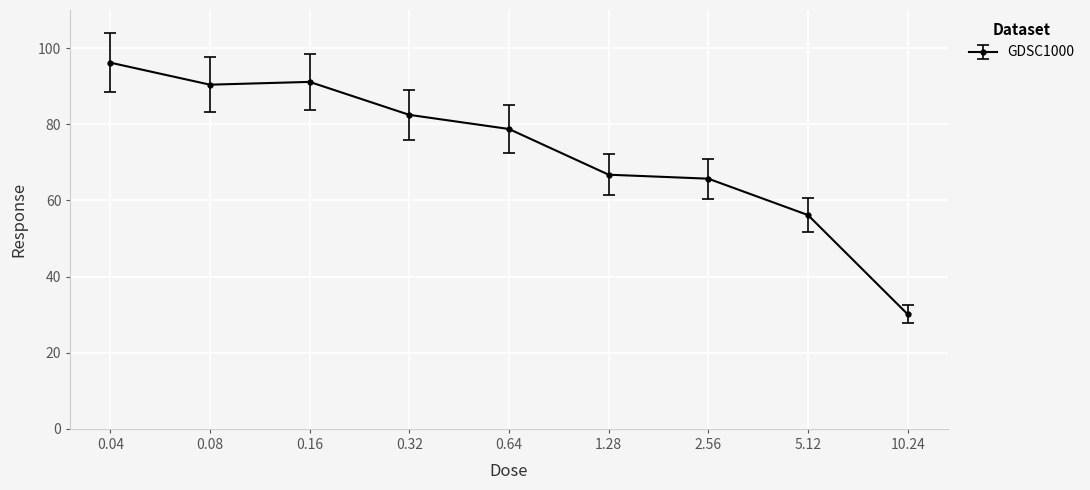

True or false: there are more than 2 points higher than both neighbors.

False